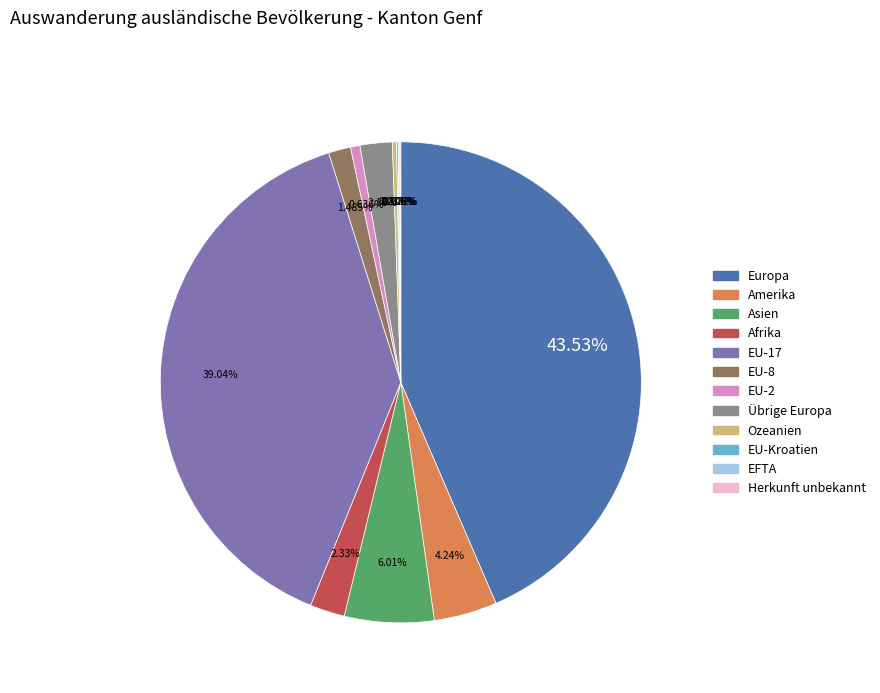

Does Europa represent more than half of the total?

No